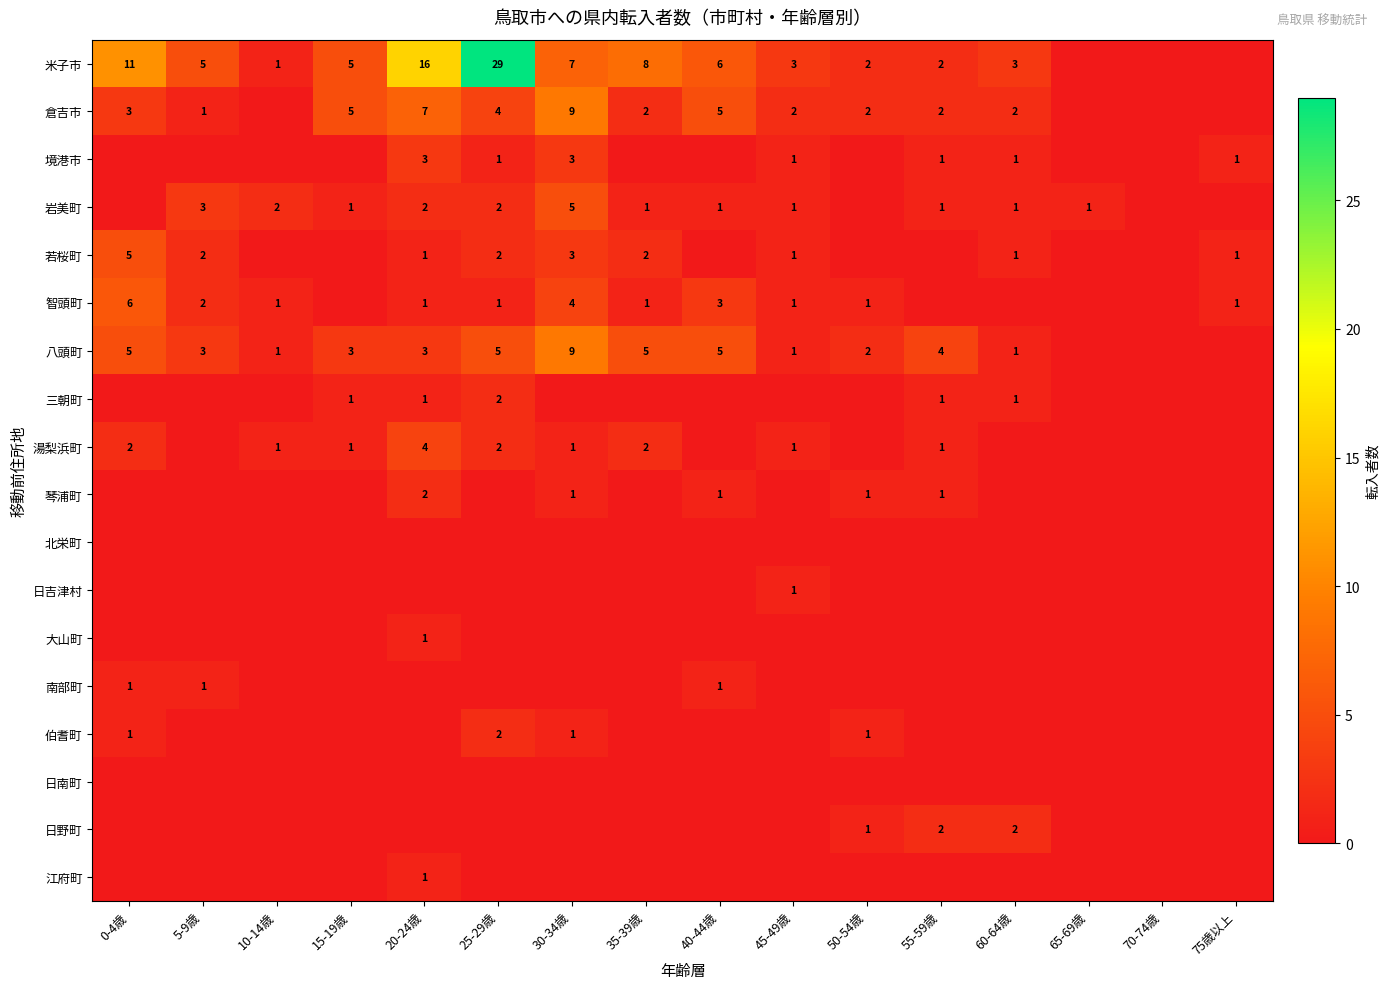

True or false: 南部町 has a value of 1 at 0-4歳.

True